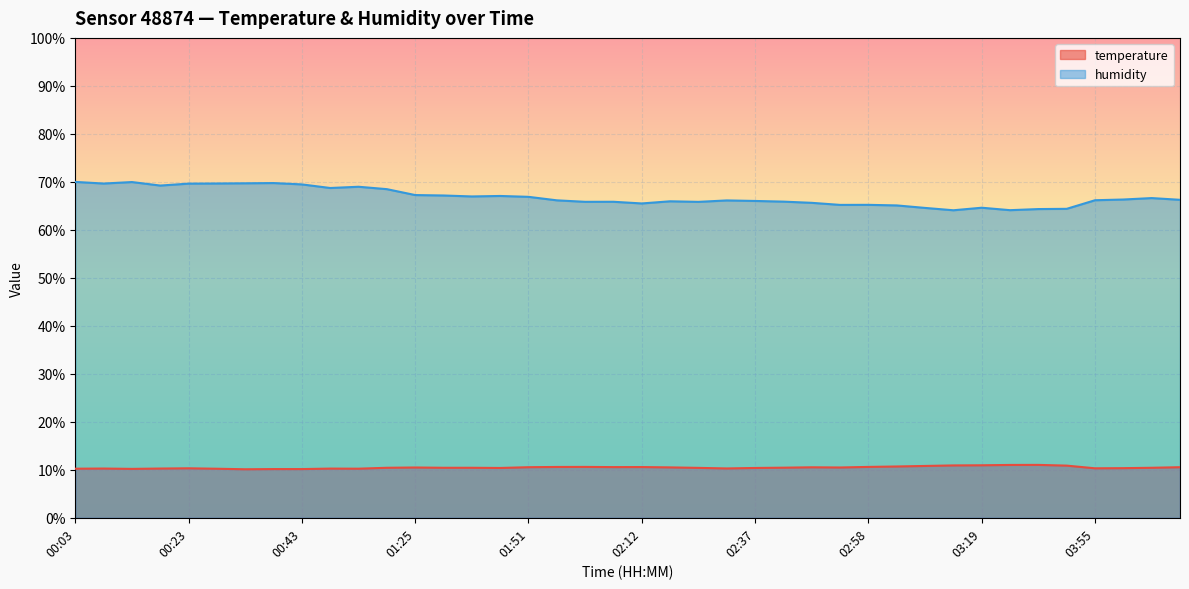

At which label is humidity closest to 67?

01:41